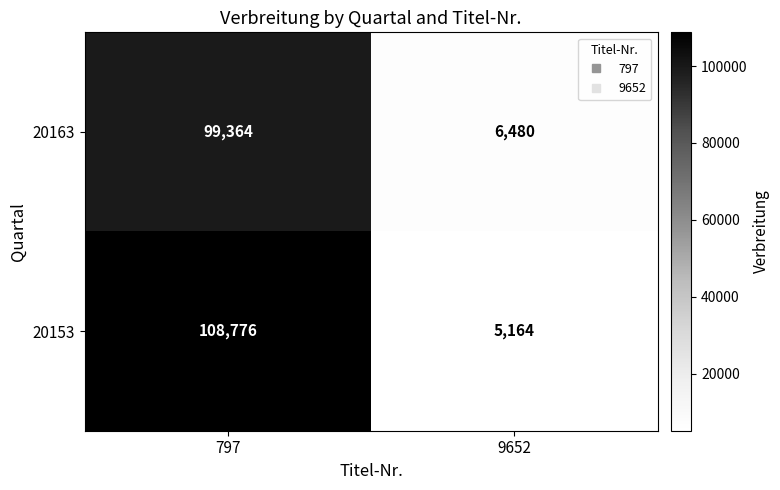

Count the number of data series in this chart.

2